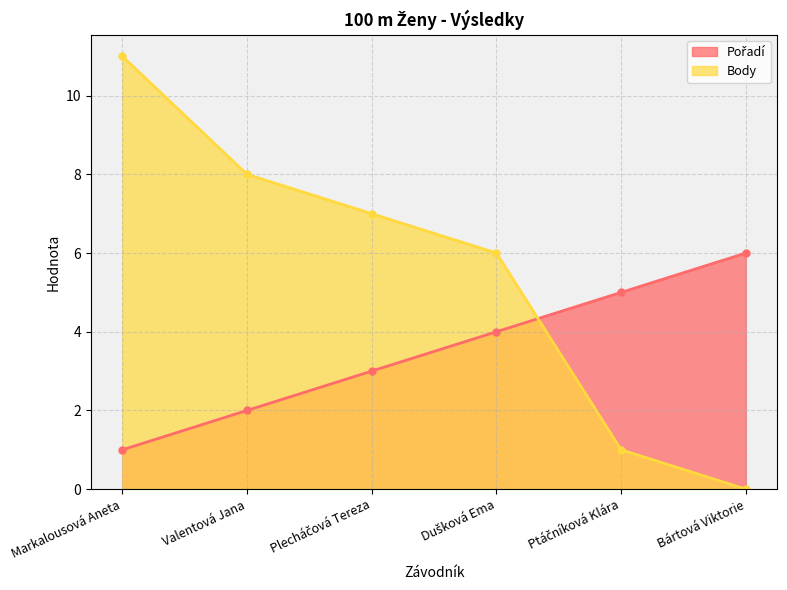

What is the label of the 1st point from the left?

Markalousová Aneta